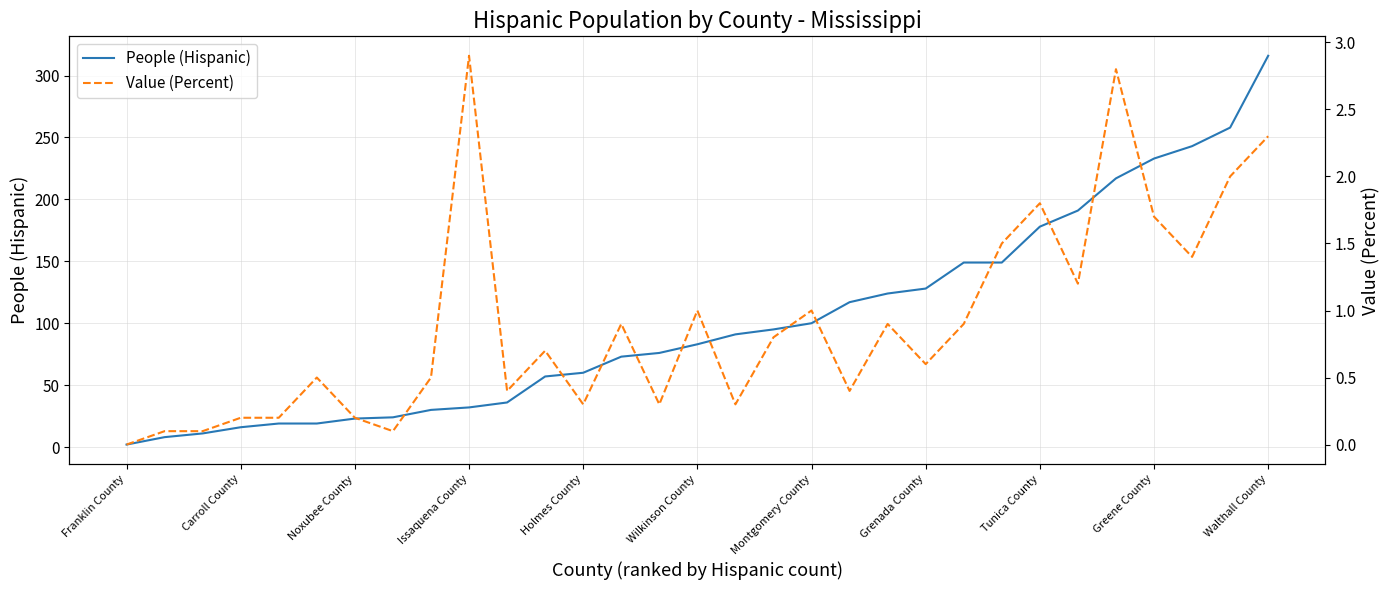

Is this an area chart (filled region under the line)?

No